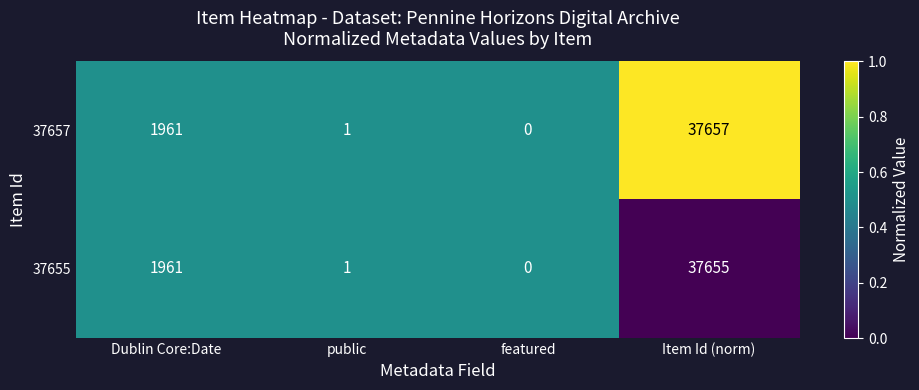

What is the difference between the maximum and minimum values in the 37657 series?

37657